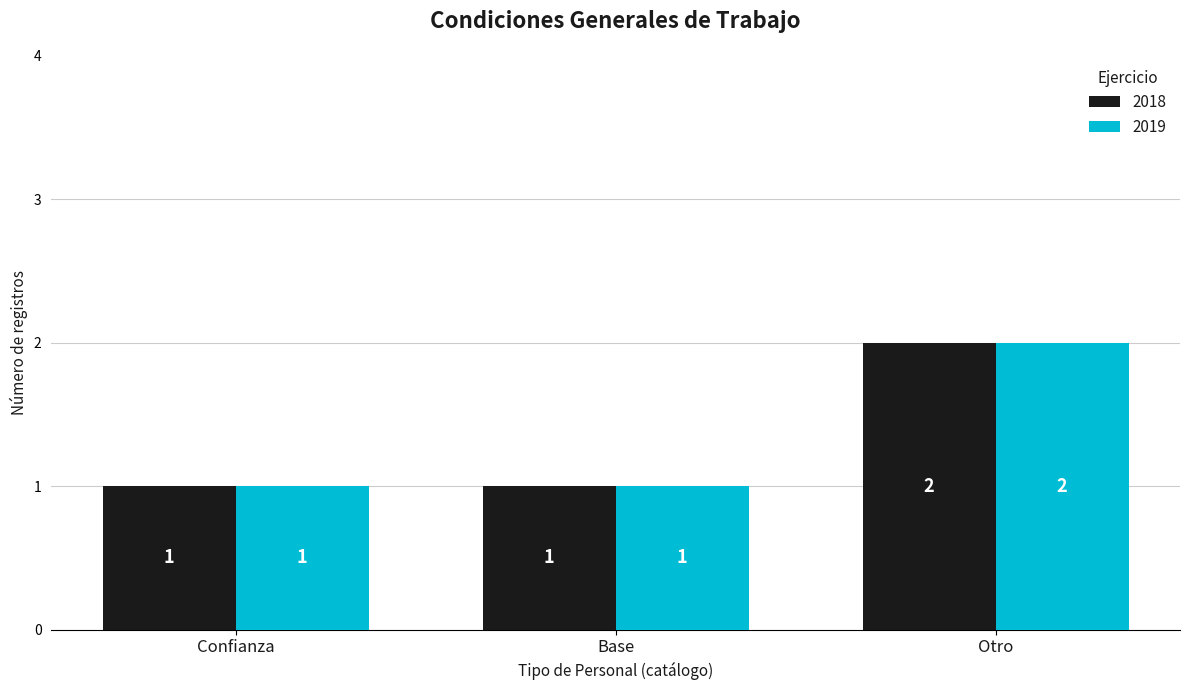

What is the label of the 3rd bar from the left?

Otro